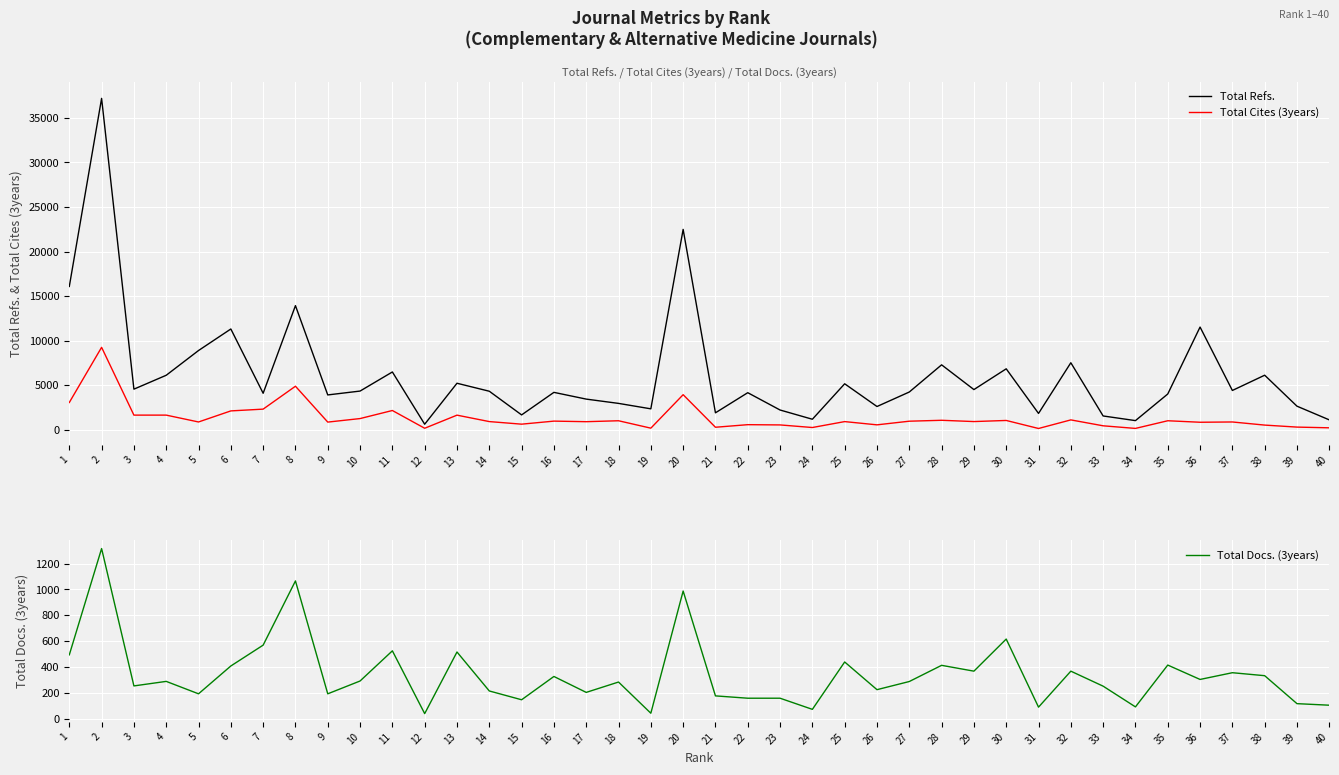

What are all the series names shown in the legend?

Total Refs., Total Cites (3years), Total Docs. (3years)